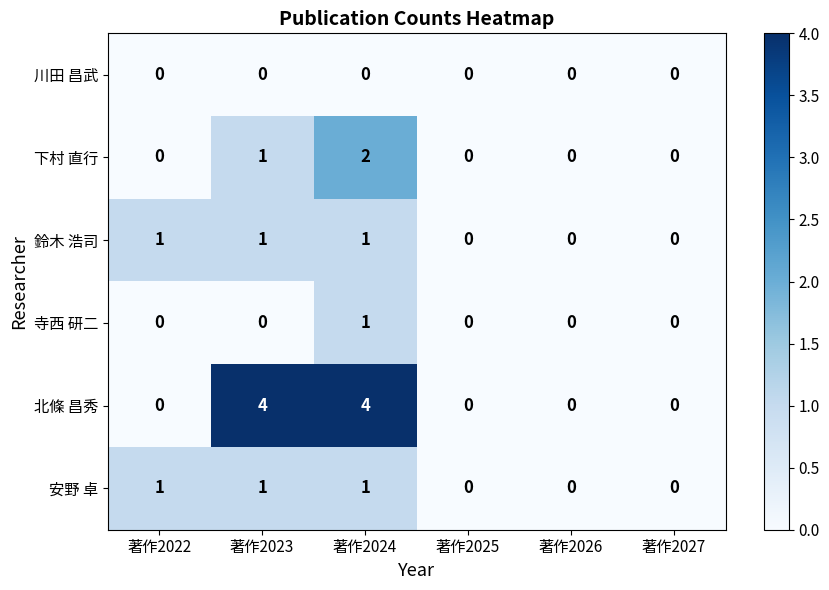

What is the difference between the highest and lowest values at 著作2023?

4